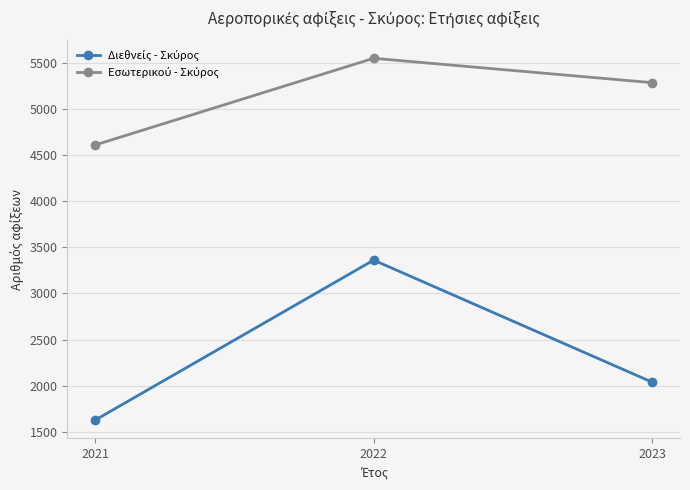

Which label corresponds to the smallest value in the chart?

2021